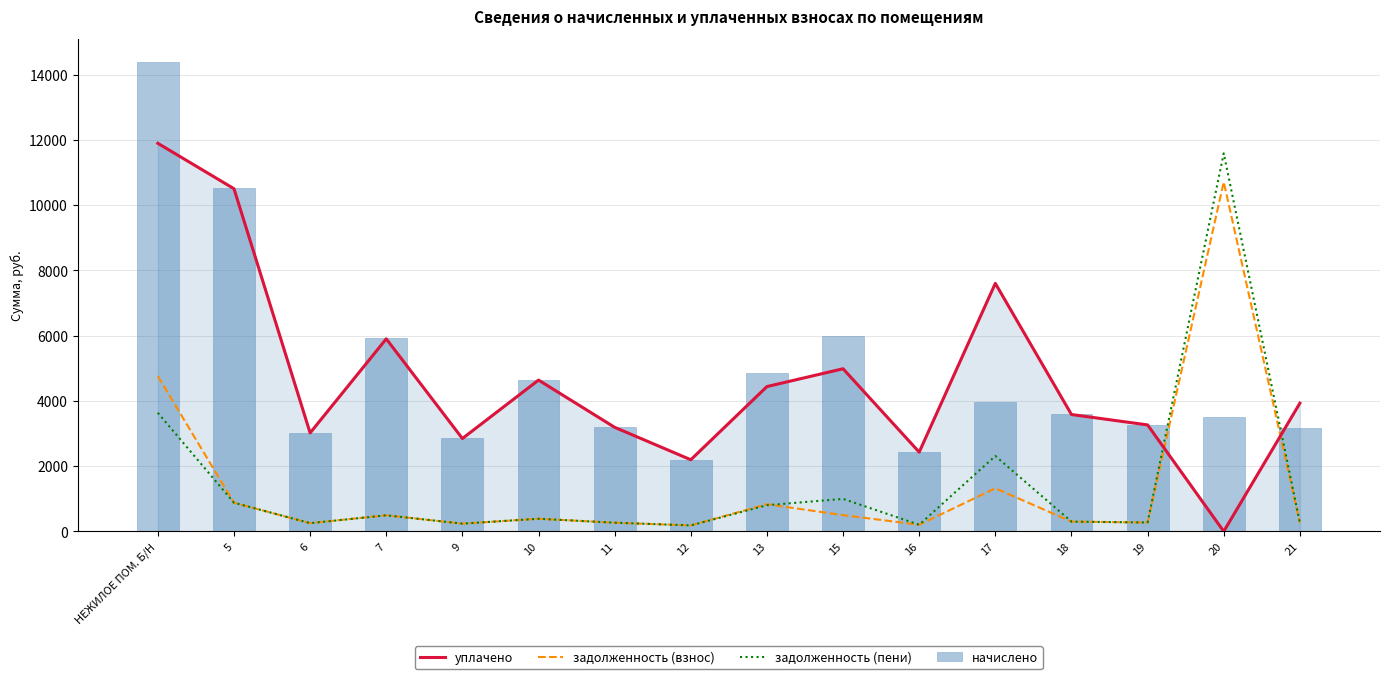

Reading left to right, list all the values displayed in this chart.

уплачено: НЕЖИЛОЕ ПОМ. Б/Н=11898.2	5=10505.7	6=3019.2	7=5903.4	9=2847.3	10=4639.2	11=3191.0	12=2196.8	13=4440.3	15=4986.4	16=2430.1	17=7604.6	18=3583.7	19=3264.7	20=0.0	21=3930.4
задолженность (взнос): НЕЖИЛОЕ ПОМ. Б/Н=4757.9	5=878.3	6=252.4	7=493.5	9=238.0	10=387.8	11=266.8	12=183.7	13=833.1	15=498.6	16=203.2	17=1321.5	18=299.6	19=272.9	20=10713.9	21=264.0
задолженность (пени): НЕЖИЛОЕ ПОМ. Б/Н=3635.1	5=878.3	6=252.4	7=493.5	9=238.0	10=387.8	11=266.8	12=183.7	13=803.0	15=997.3	16=203.2	17=2312.6	18=299.6	19=272.9	20=11591.1	21=264.7
начислено: НЕЖИЛОЕ ПОМ. Б/Н=14380.4	5=10539.1	6=3028.8	7=5922.1	9=2856.4	10=4654.0	11=3201.1	12=2203.8	13=4850.9	15=5983.7	16=2437.8	17=3964.4	18=3595.1	19=3275.0	20=3508.9	21=3176.5